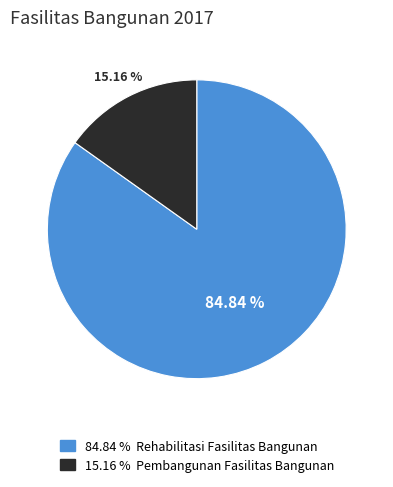

Is there a majority slice in this chart?

Yes